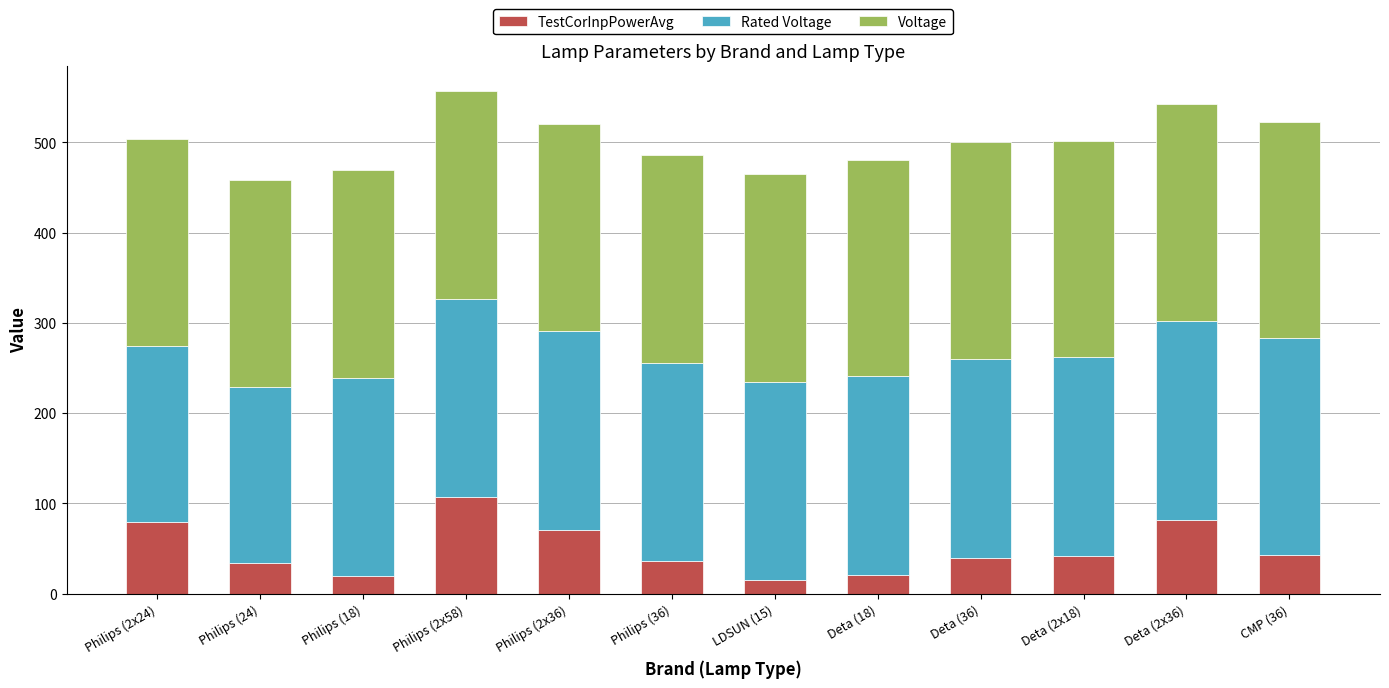

Which category has the highest value in the TestCorInpPowerAvg series?

Philips (2x58)